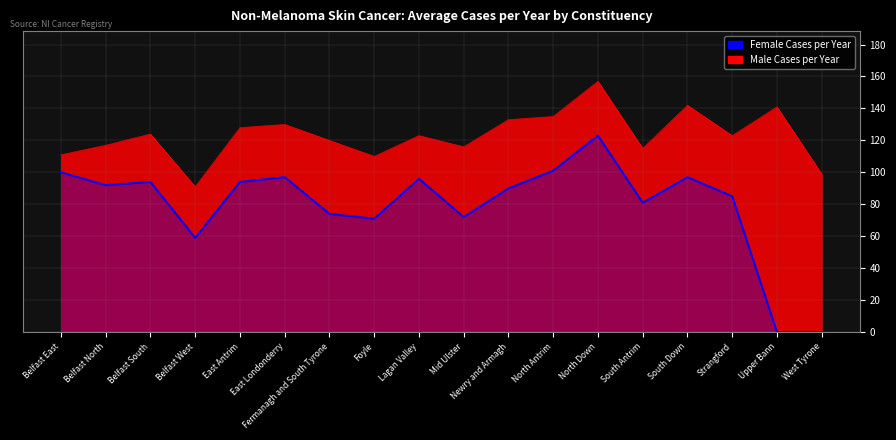

What position from the left is East Antrim?

5